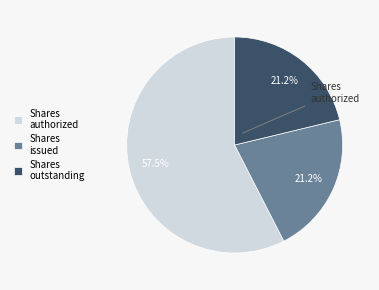

Is there a majority slice in this chart?

Yes